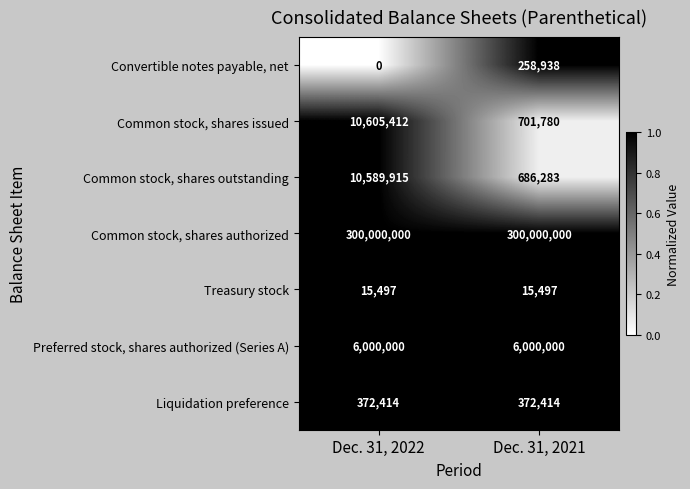

Is the value of Preferred stock, shares authorized (Series A) at Dec. 31, 2022 greater than the value of Treasury stock at Dec. 31, 2021?

Yes